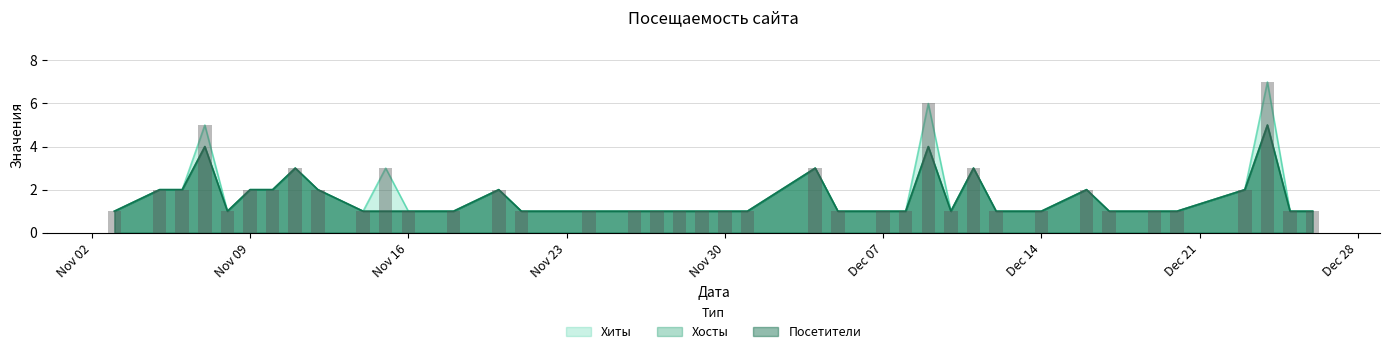

How many Посетители values are between 1 and 2?

33